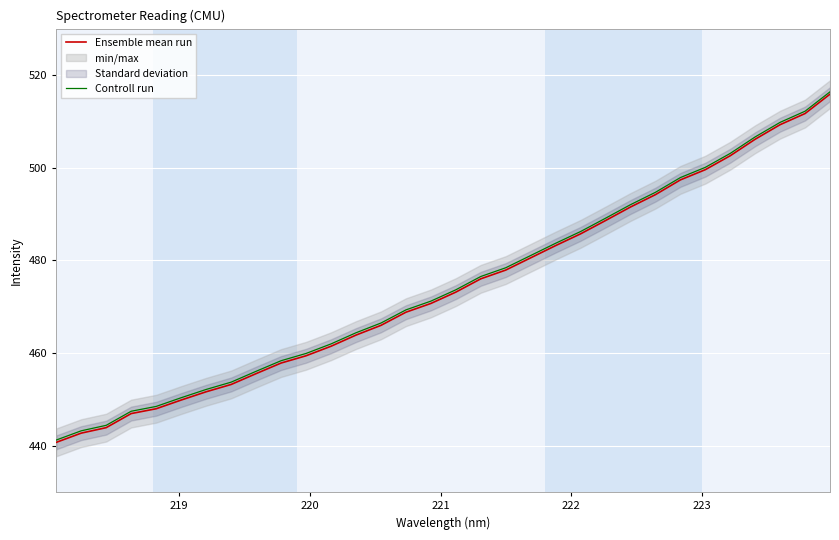

What is the minimum value for Controll run?

441.2